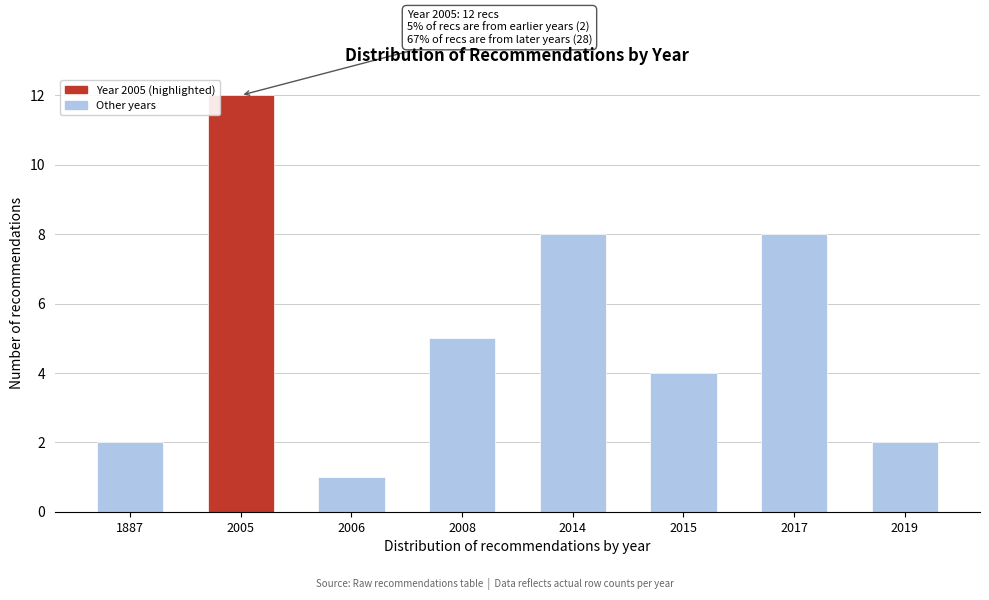

Reading left to right, extract all data points from this chart.

1887=2	2005=12	2006=1	2008=5	2014=8	2015=4	2017=8	2019=2